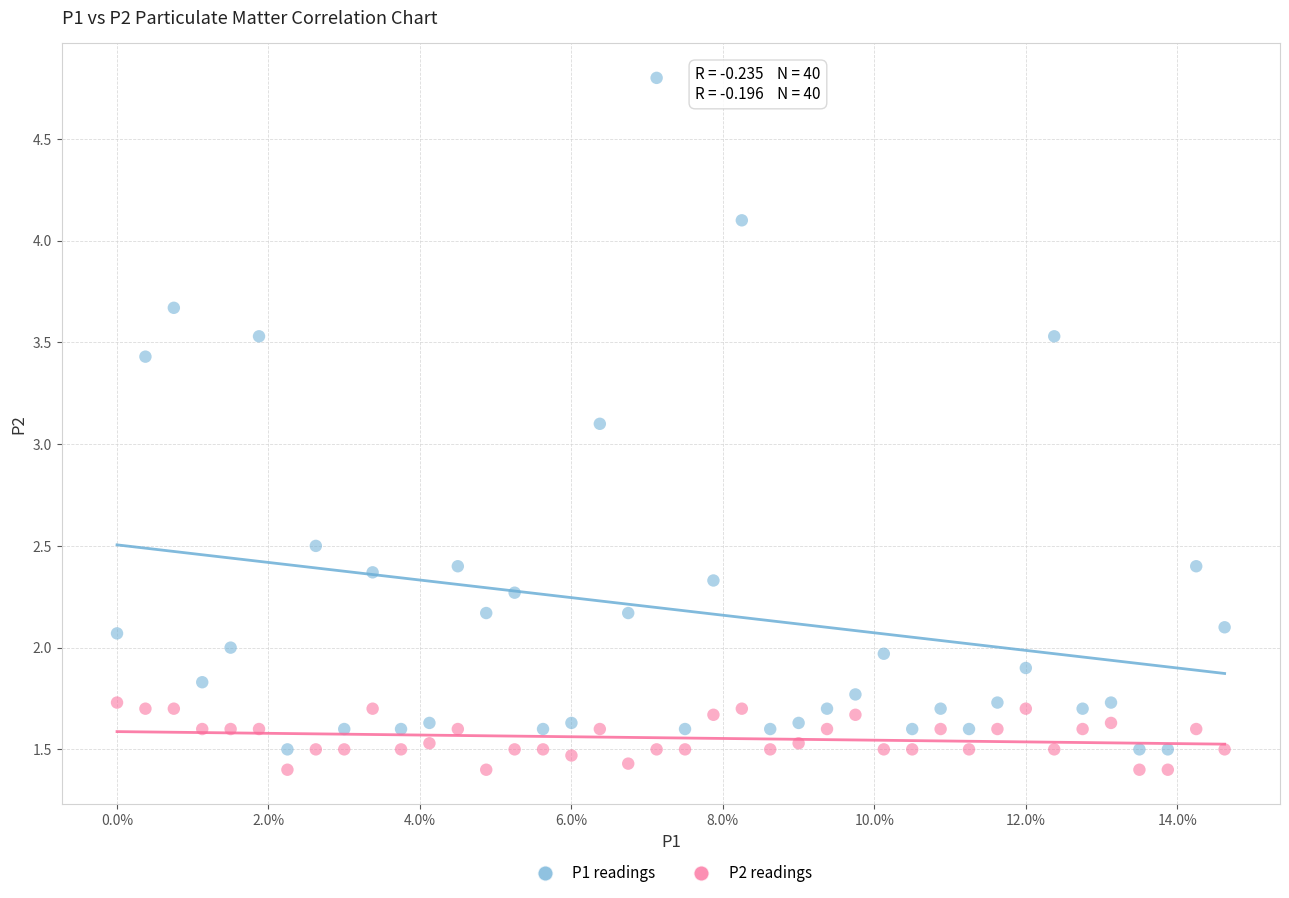

Across all data points, what is the range of Y values (max minus min)?

3.4